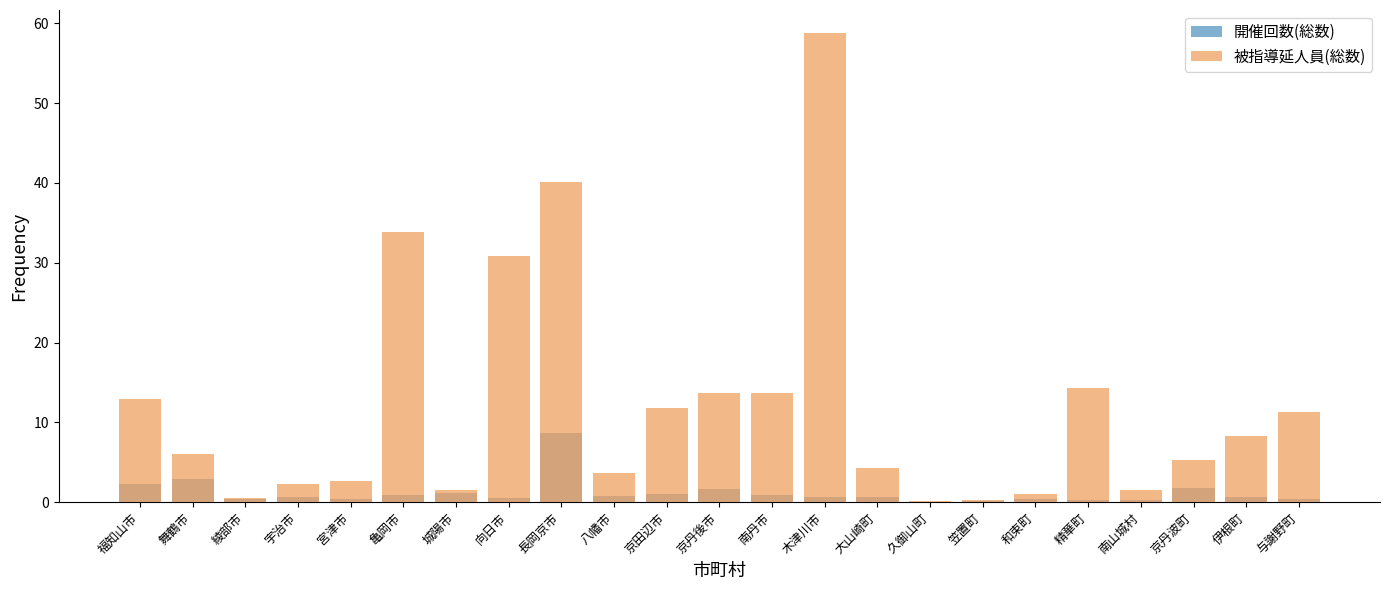

At which label is 被指導延人員(総数) closest to 29?

向日市